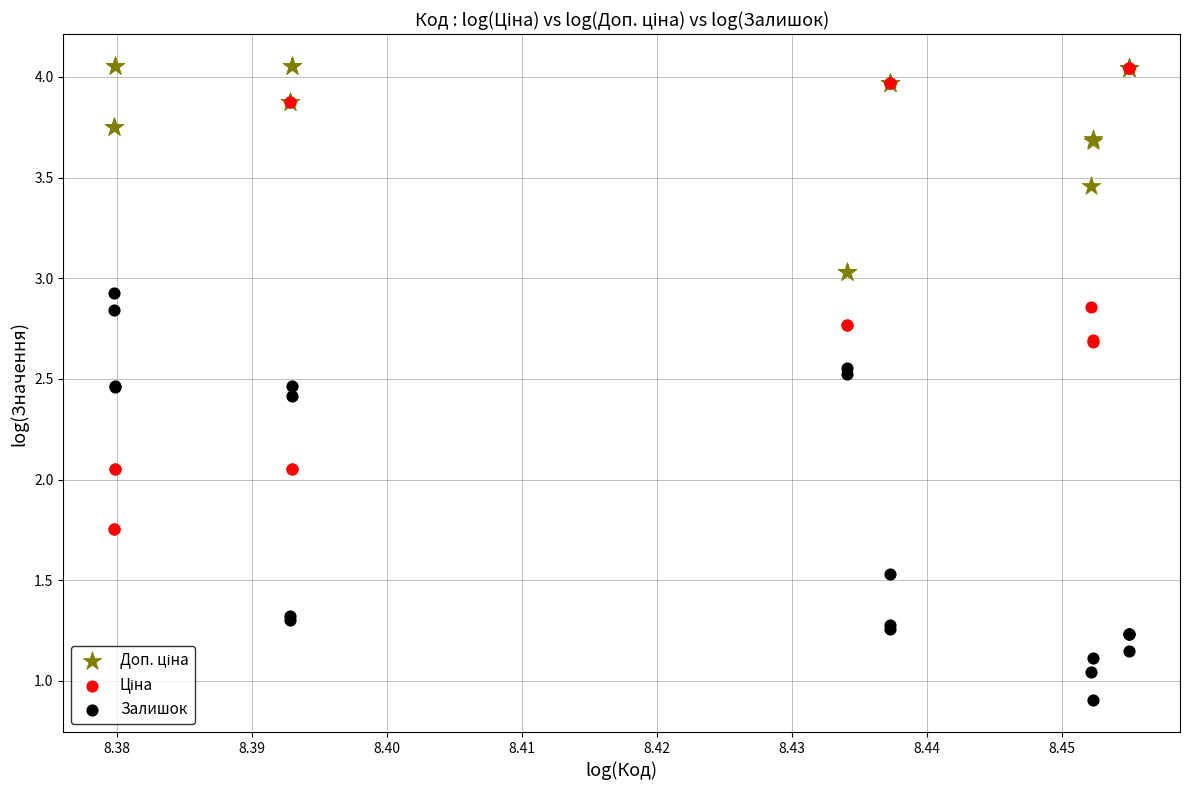

Which series contains the lowest Y value?

Залишок